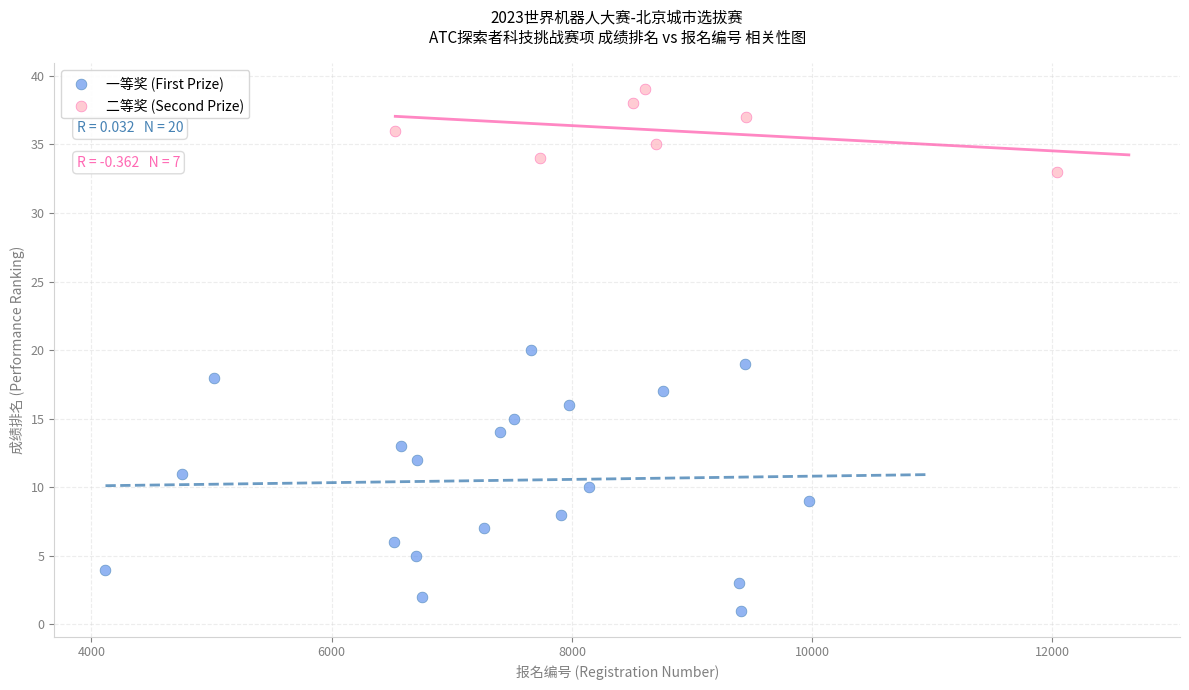

Which series has the largest Y range (max minus min)?

一等奖 (First Prize)